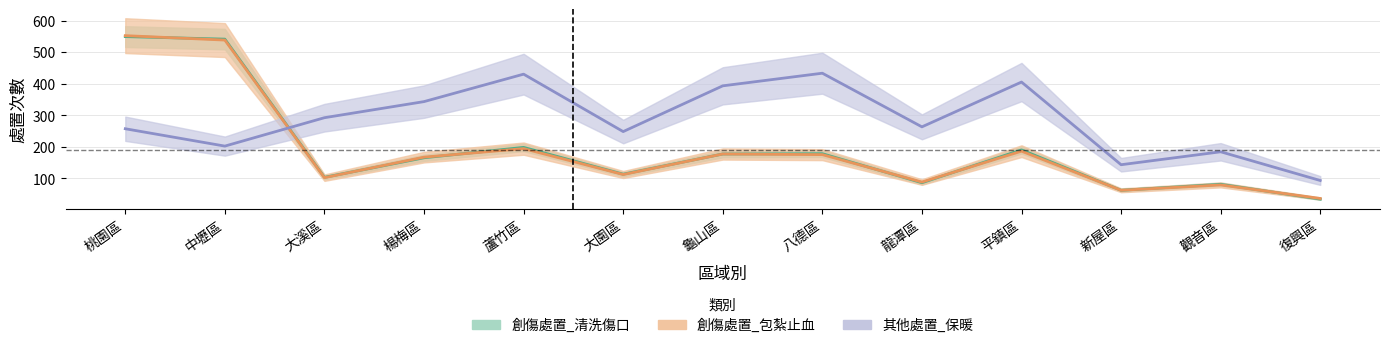

What is the label of the 2nd point from the left?

中壢區